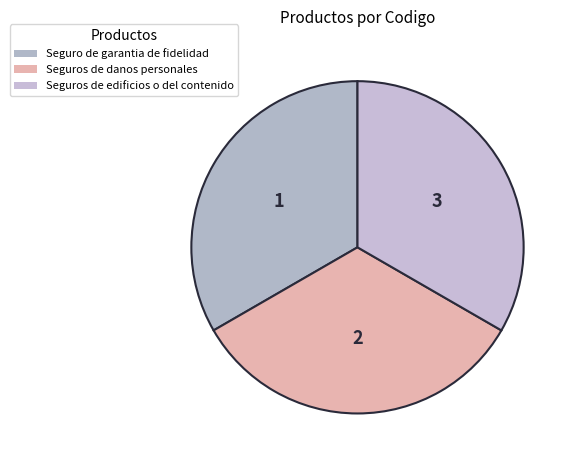

How many segments does this pie chart have?

3